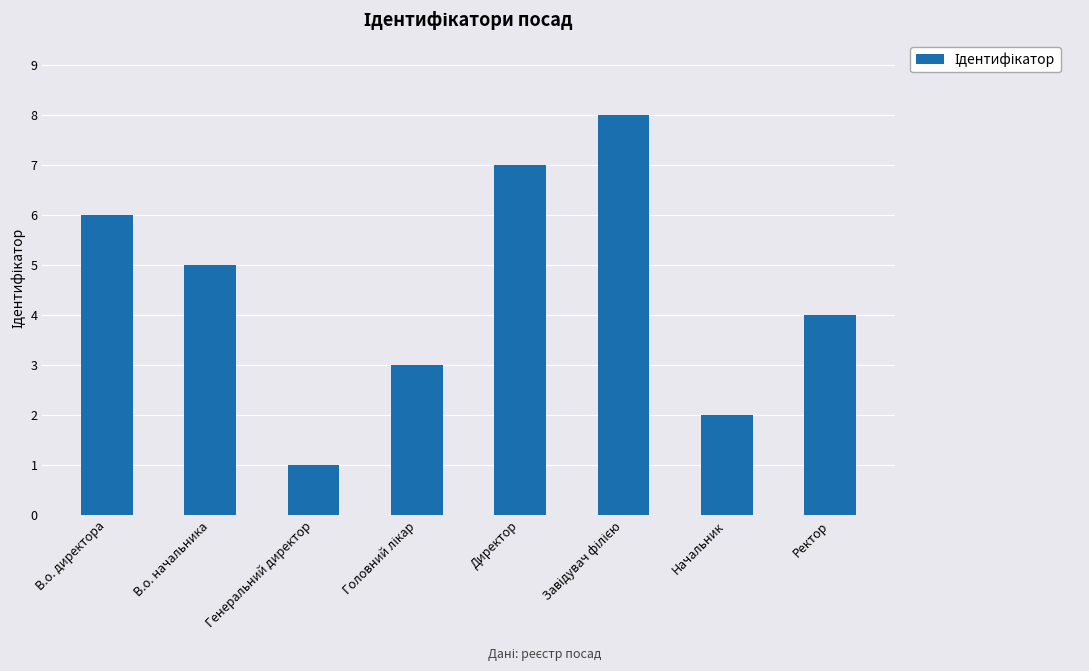

What is the difference between the second highest and minimum values?

6